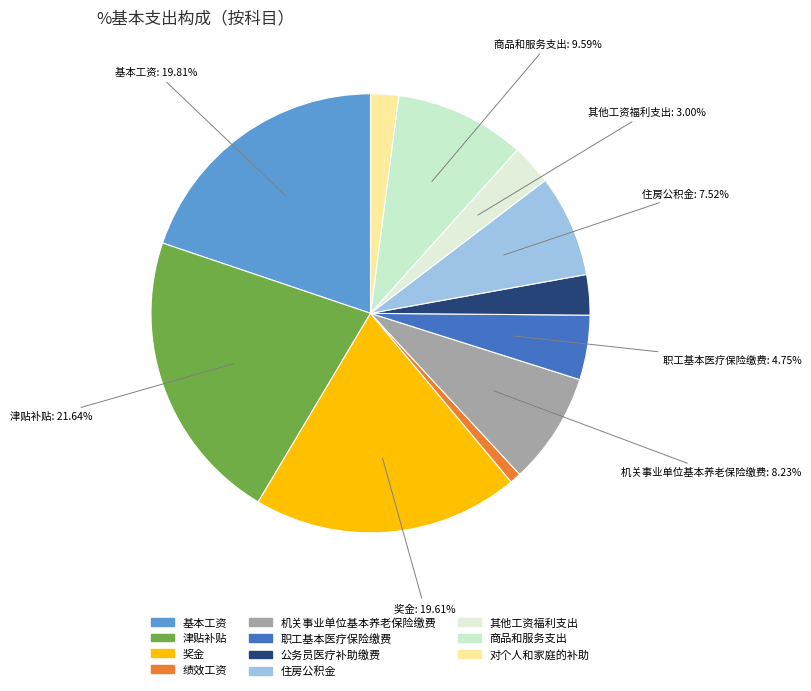

What percentage is the 津贴补贴 slice, to the nearest percent?

22%